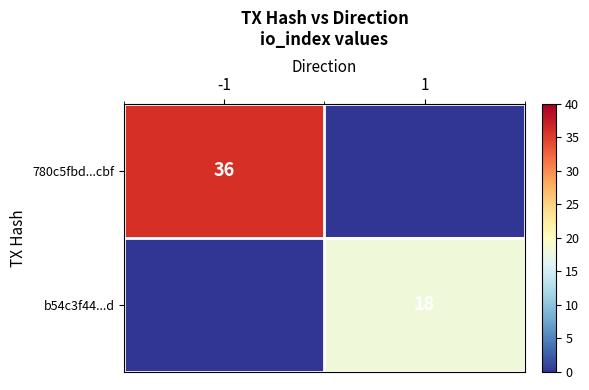

True or false: 780c5fbd...cbf has a value of 19 at -1.

False